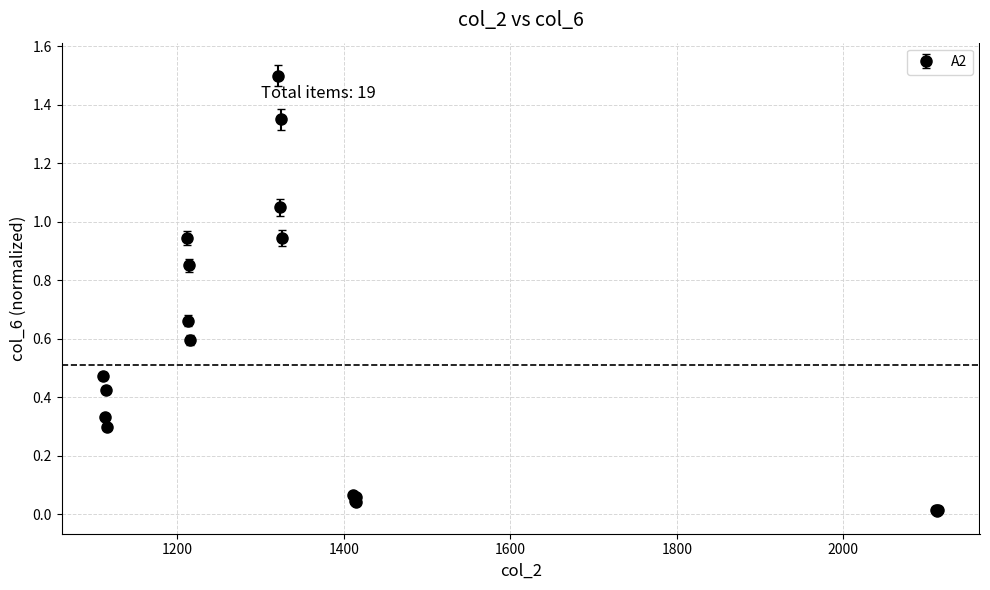

What is the value of the 9th point from the left?

1.5